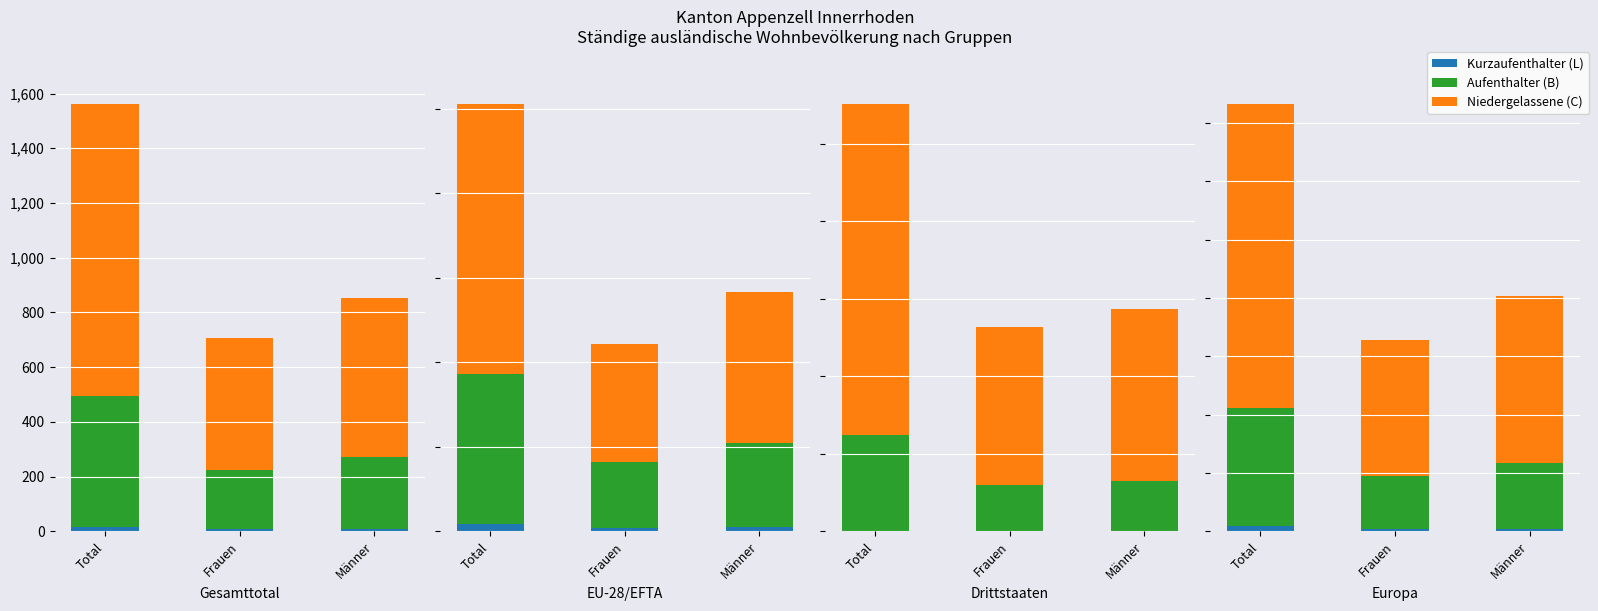

What is the label of the 1st bar from the right?

Männer